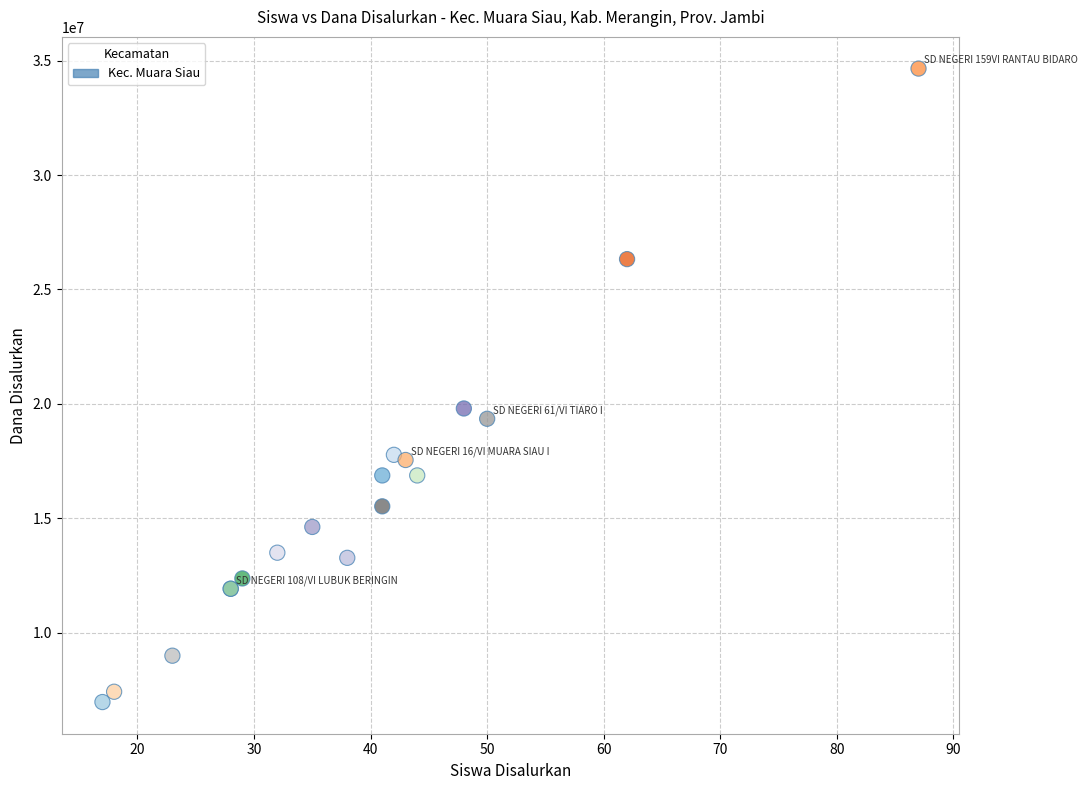

What Y value in the scatter plot is closest to 20812500?

19800000